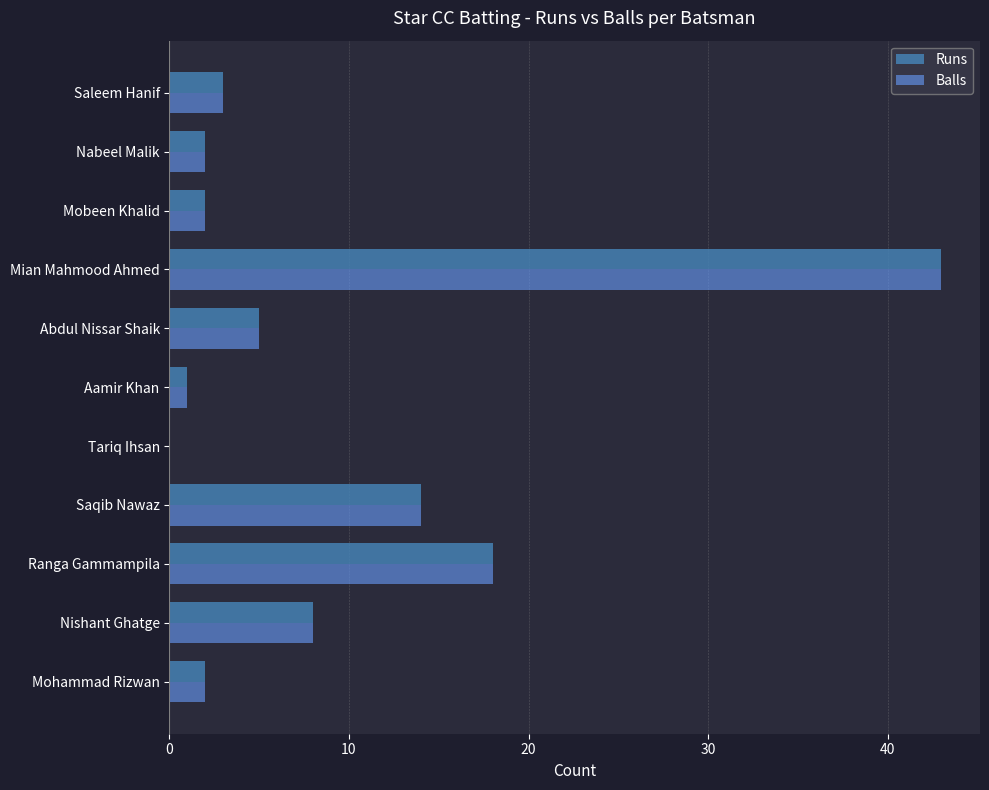

At which category is the sum across all series the highest?

Mian Mahmood Ahmed